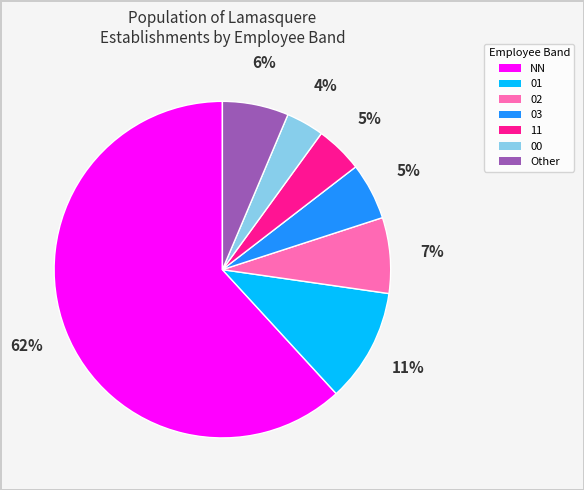

Does any single category account for the majority?

Yes